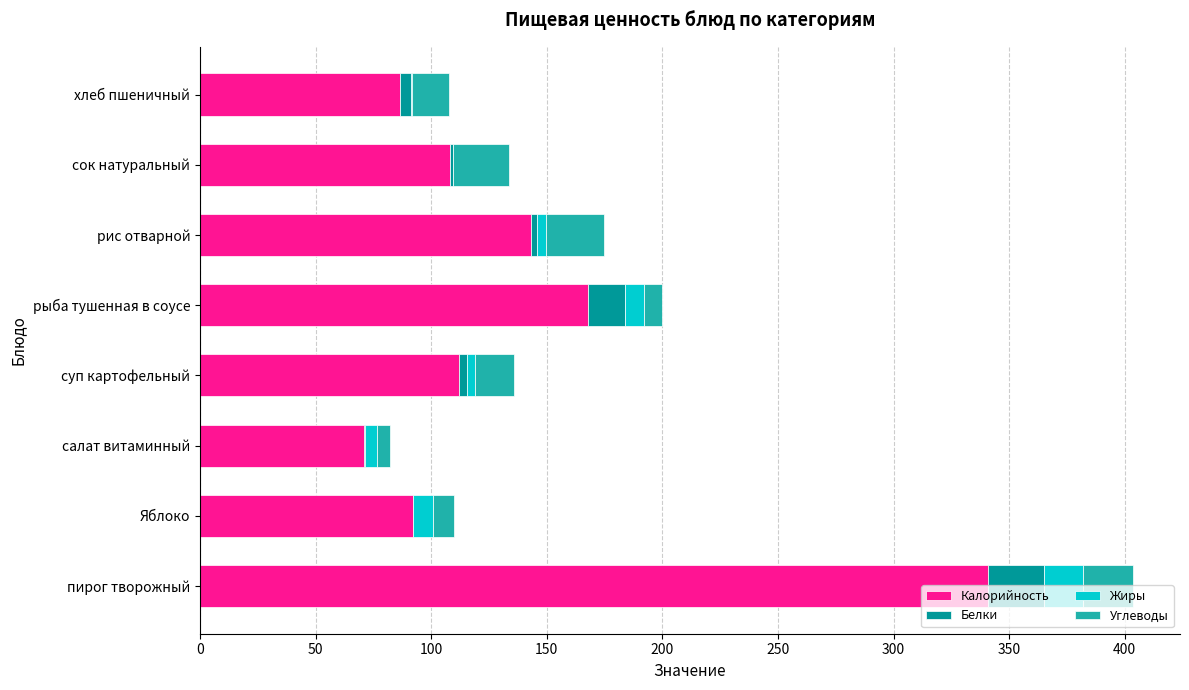

At which label does Калорийность reach its peak?

пирог творожный